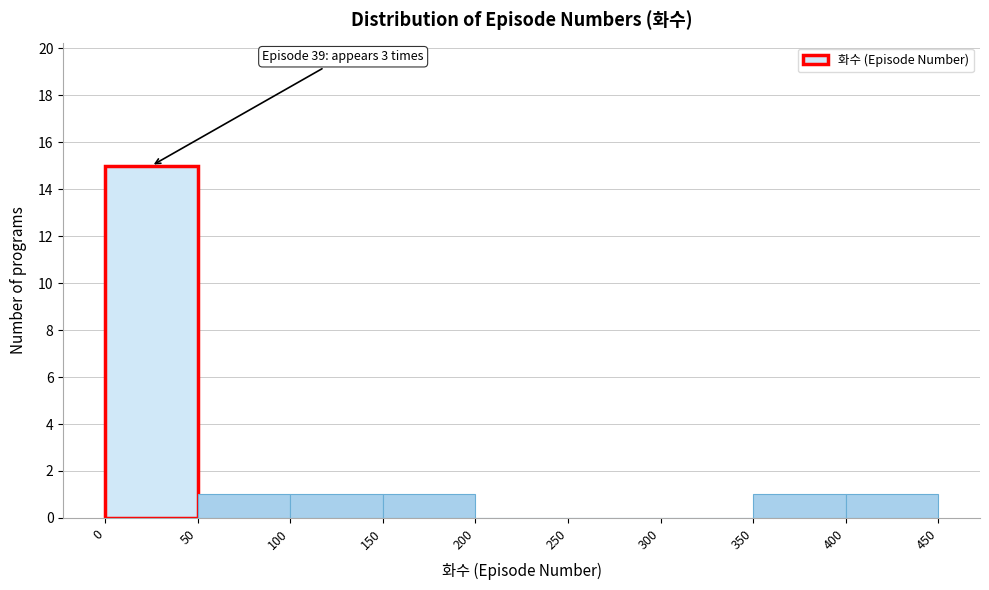

Over which range of the x-axis is the bar tallest?

0 to 50